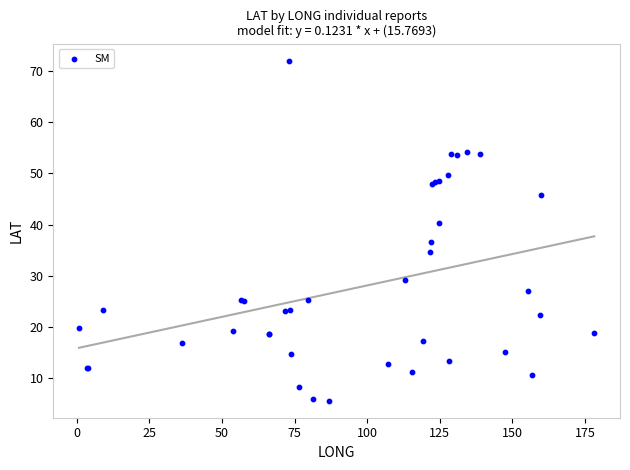

What Y value in the scatter plot is closest to 38?

36.6